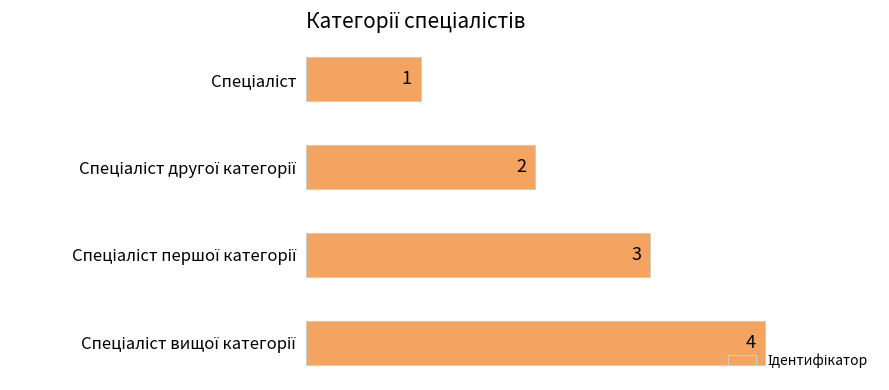

What is the difference between the maximum and minimum values?

3